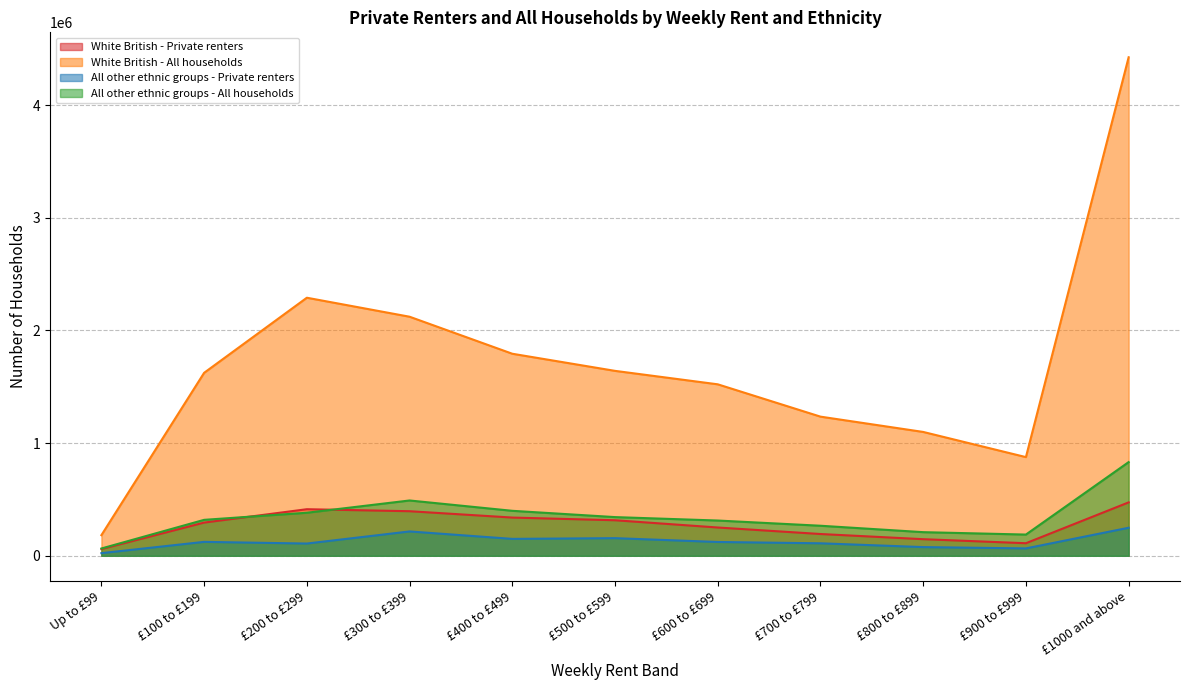

What is the sum of all White British - Private renters values?

2995490